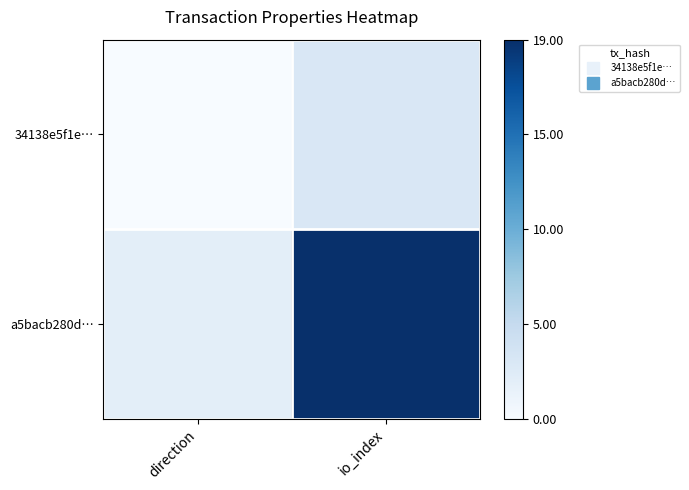

Between io_index and direction, which is larger?

io_index